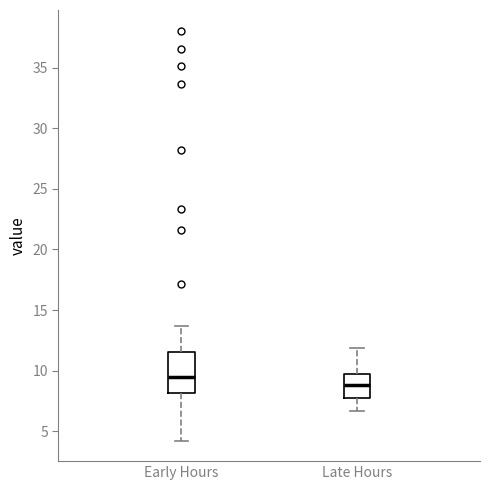

Which box is the tallest, from its lower edge to its upper edge?

Early Hours